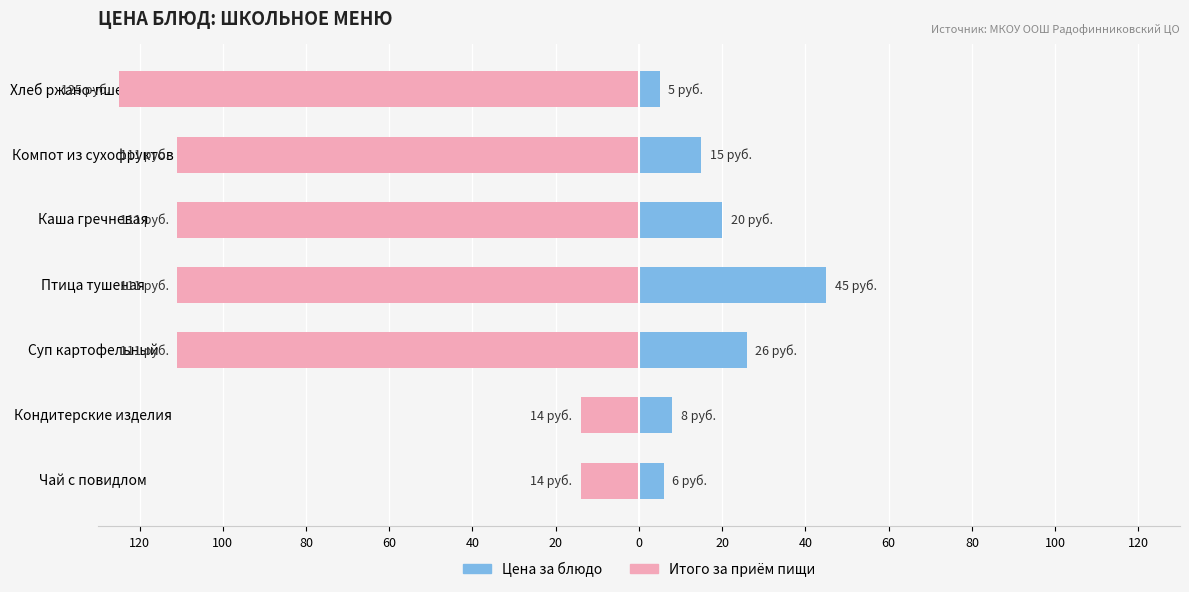

What is the value of the Цена за блюдо bar at the 1st from the left?

6